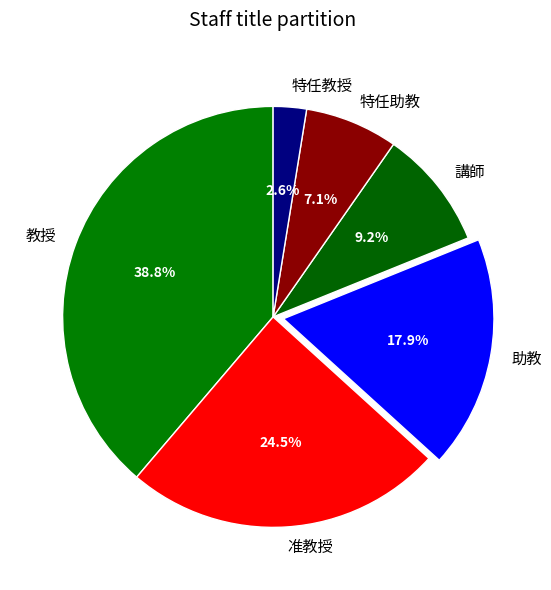

To the nearest percent, what is the combined percentage of 教授 and 講師?

48%